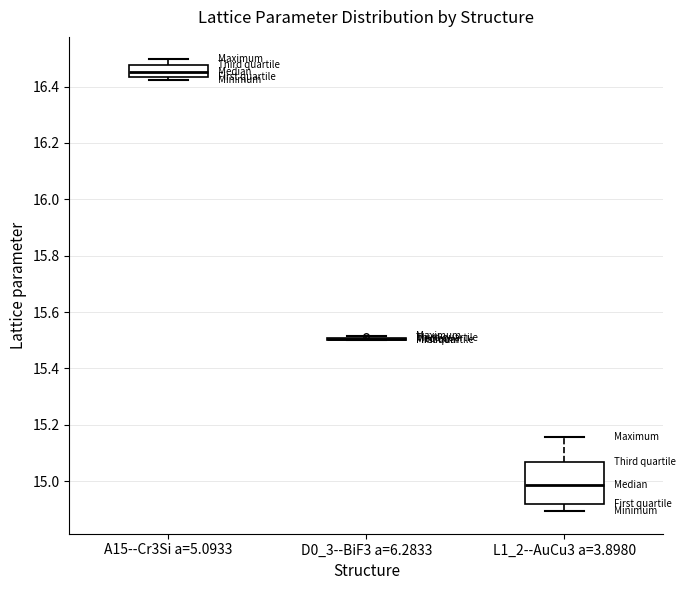

Where is the lower edge of the box for A15--Cr3Si a=5.0933 on the y-axis? The values are not printed on the chart, so give them approximately, as read against the axis.

16.44